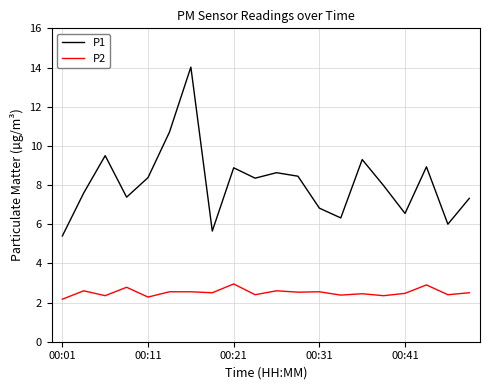

What is the maximum value shown in the chart?

14.0